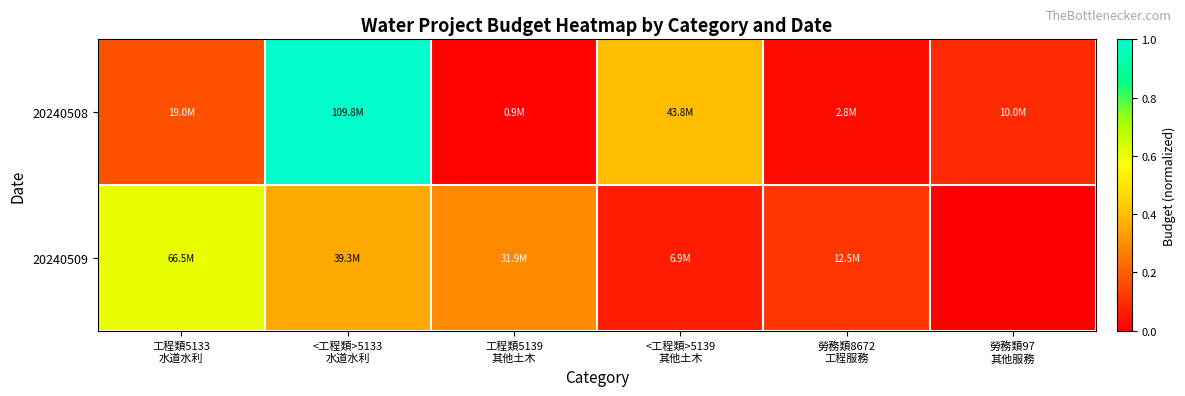

Reading right to left, what are all the values shown in this chart?

20240508: 勞務類97
其他服務=0.1	勞務類8672
工程服務=0.0	<工程類>5139
其他土木=0.4	工程類5139
其他土木=0.0	<工程類>5133
水道水利=1.0	工程類5133
水道水利=0.2
20240509: 勞務類97
其他服務=0.0	勞務類8672
工程服務=0.1	<工程類>5139
其他土木=0.1	工程類5139
其他土木=0.3	<工程類>5133
水道水利=0.4	工程類5133
水道水利=0.6